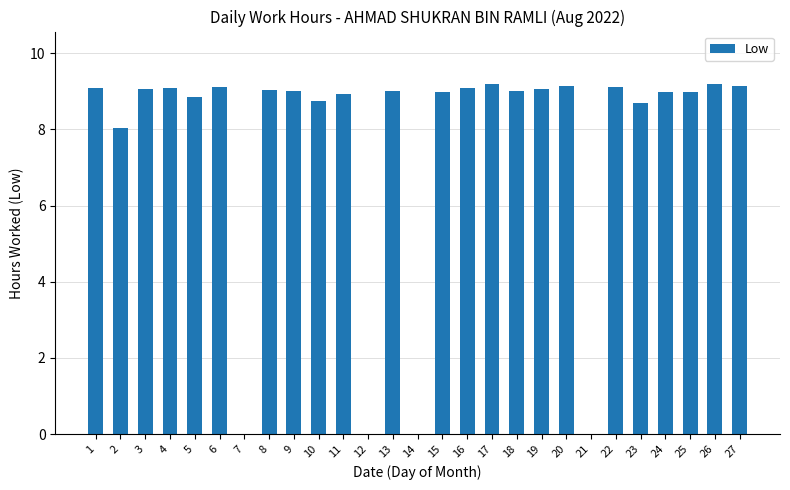

Which has a higher value, 3 or 21?

3